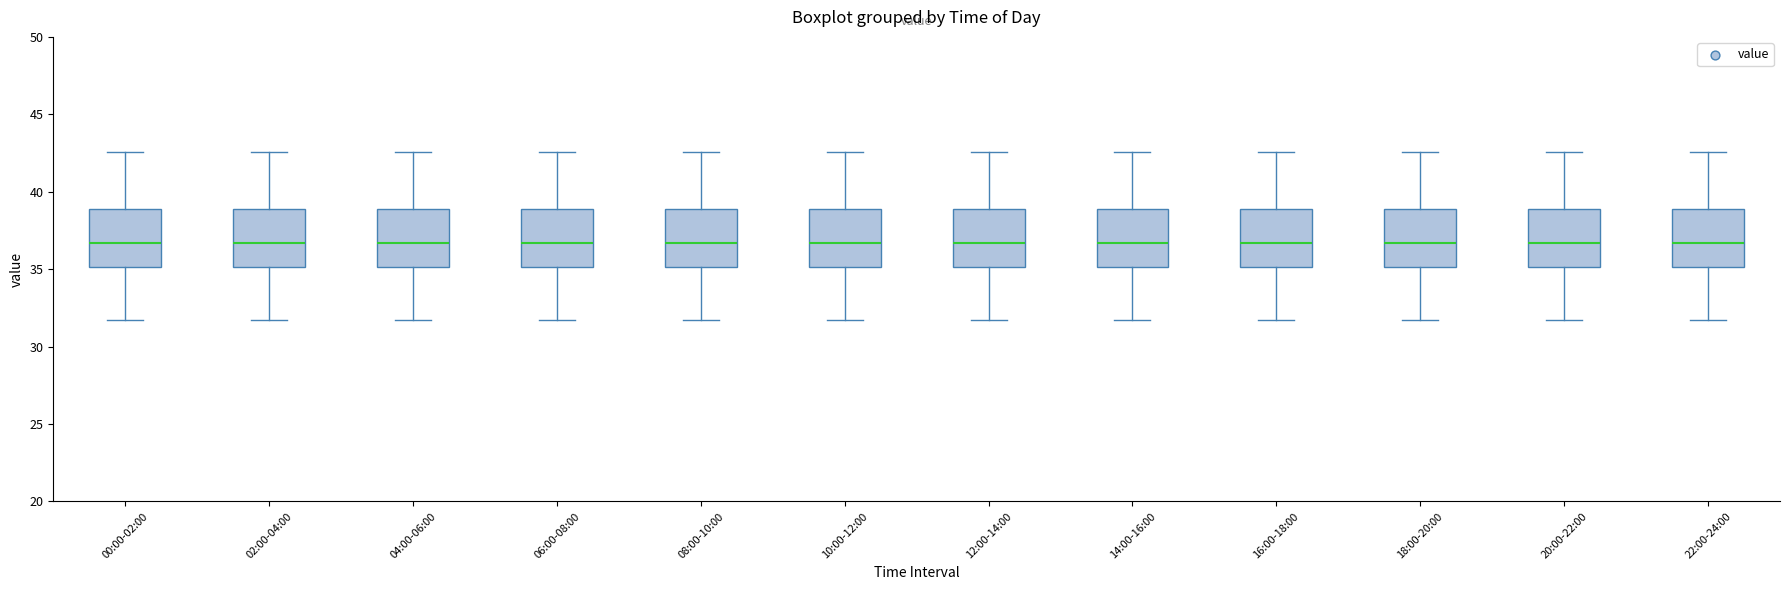

Reading left to right, transcribe this box plot: for each box, give where its median line is, the range the box spans, and where its two whiskers end, as read against the y-axis. The values are not printed on the chart, so give them approximately, as read against the axis.

00:00-02:00: median 36.5, box 35.0 to 39.0, whiskers 31.5 to 42.5
02:00-04:00: median 36.5, box 35.0 to 39.0, whiskers 31.5 to 42.5
04:00-06:00: median 36.5, box 35.0 to 39.0, whiskers 31.5 to 42.5
06:00-08:00: median 36.5, box 35.0 to 39.0, whiskers 31.5 to 42.5
08:00-10:00: median 36.5, box 35.0 to 39.0, whiskers 31.5 to 42.5
10:00-12:00: median 36.5, box 35.0 to 39.0, whiskers 31.5 to 42.5
12:00-14:00: median 36.5, box 35.0 to 39.0, whiskers 31.5 to 42.5
14:00-16:00: median 36.5, box 35.0 to 39.0, whiskers 31.5 to 42.5
16:00-18:00: median 36.5, box 35.0 to 39.0, whiskers 31.5 to 42.5
18:00-20:00: median 36.5, box 35.0 to 39.0, whiskers 31.5 to 42.5
20:00-22:00: median 36.5, box 35.0 to 39.0, whiskers 31.5 to 42.5
22:00-24:00: median 36.5, box 35.0 to 39.0, whiskers 31.5 to 42.5